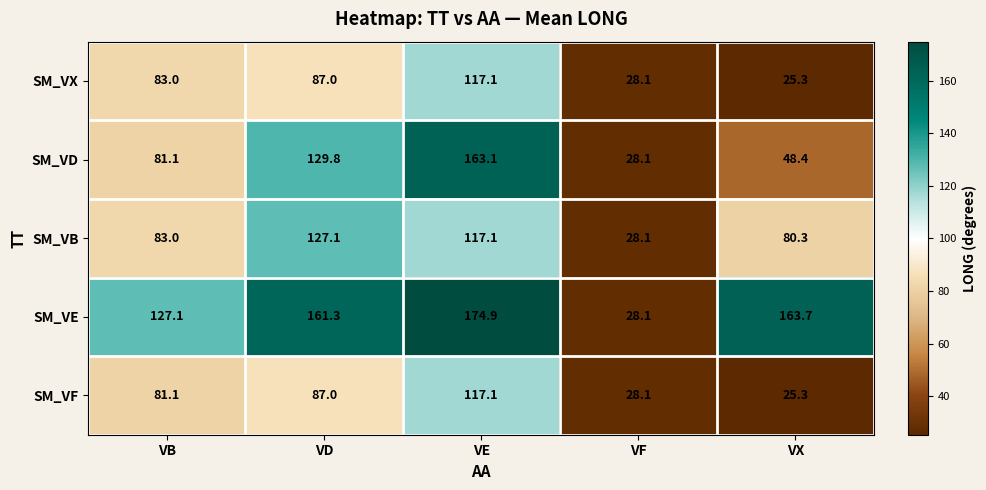

Is it true that SM_VB equals 49.1 at VF?

False